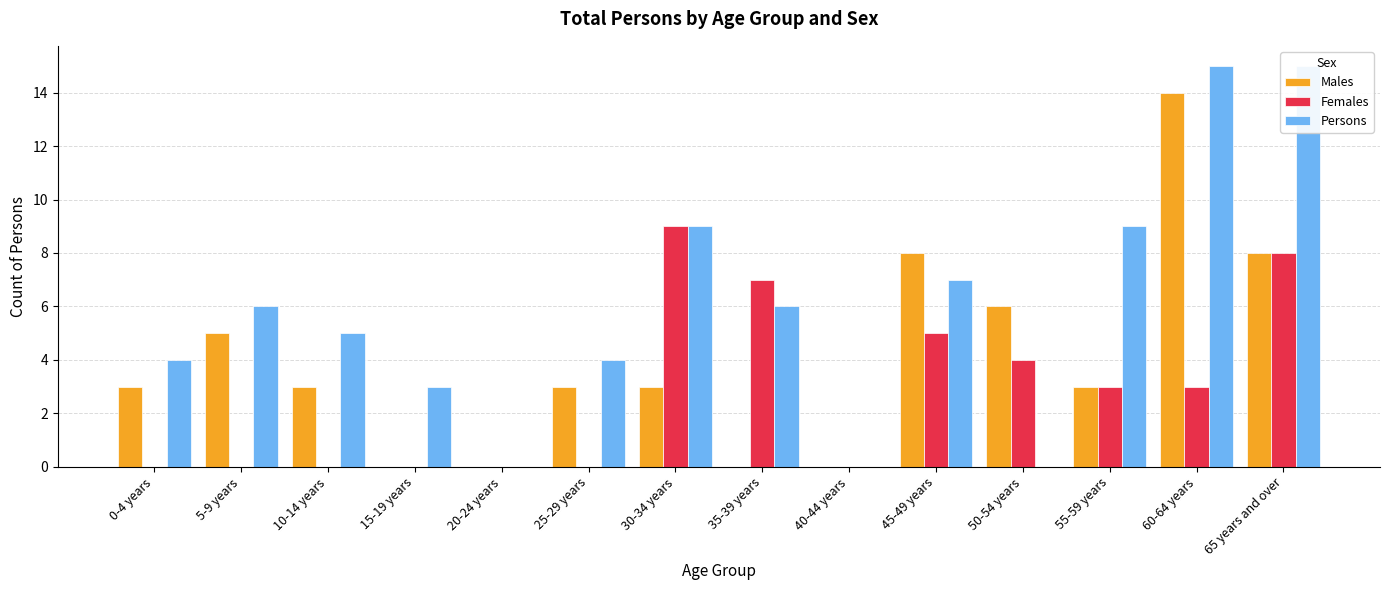

How many groups of bars are there?

14